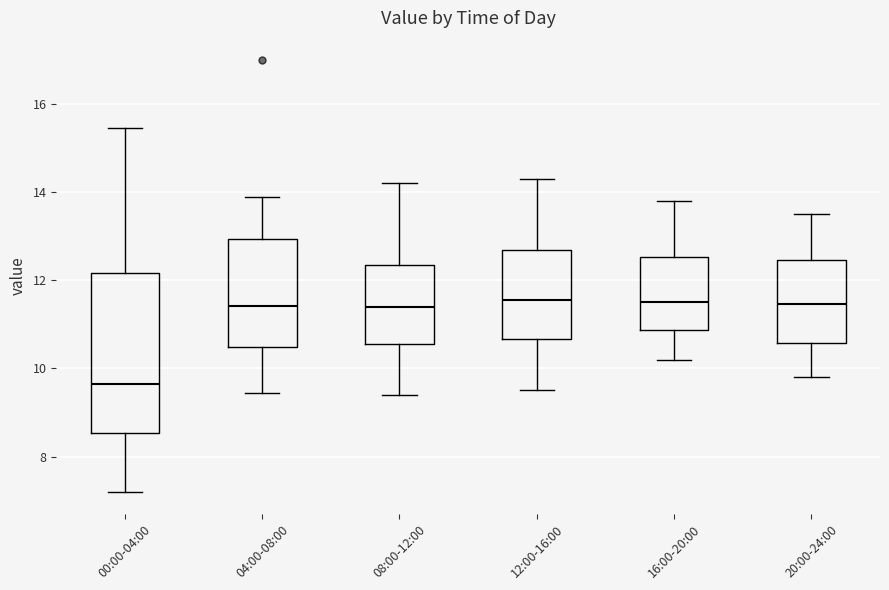

Reading left to right, transcribe this box plot: for each box, give where its median line is, the range the box spans, and where its two whiskers end, as read against the y-axis. The values are not printed on the chart, so give them approximately, as read against the axis.

00:00-04:00: median 9.6, box 8.6 to 12.2, whiskers 7.2 to 15.4
04:00-08:00: median 11.4, box 10.4 to 13.0, whiskers 9.4 to 13.8
08:00-12:00: median 11.4, box 10.6 to 12.4, whiskers 9.4 to 14.2
12:00-16:00: median 11.6, box 10.6 to 12.6, whiskers 9.6 to 14.4
16:00-20:00: median 11.6, box 10.8 to 12.6, whiskers 10.2 to 13.8
20:00-24:00: median 11.4, box 10.6 to 12.4, whiskers 9.8 to 13.6